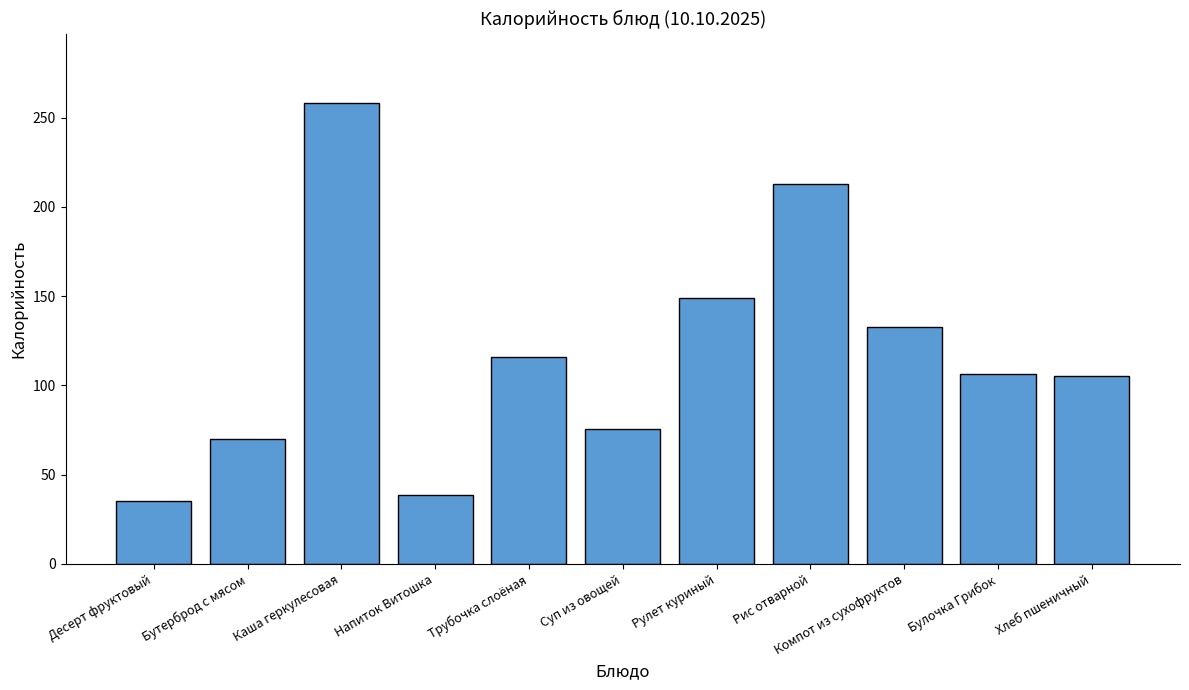

What position from the left is Трубочка слоёная?

5